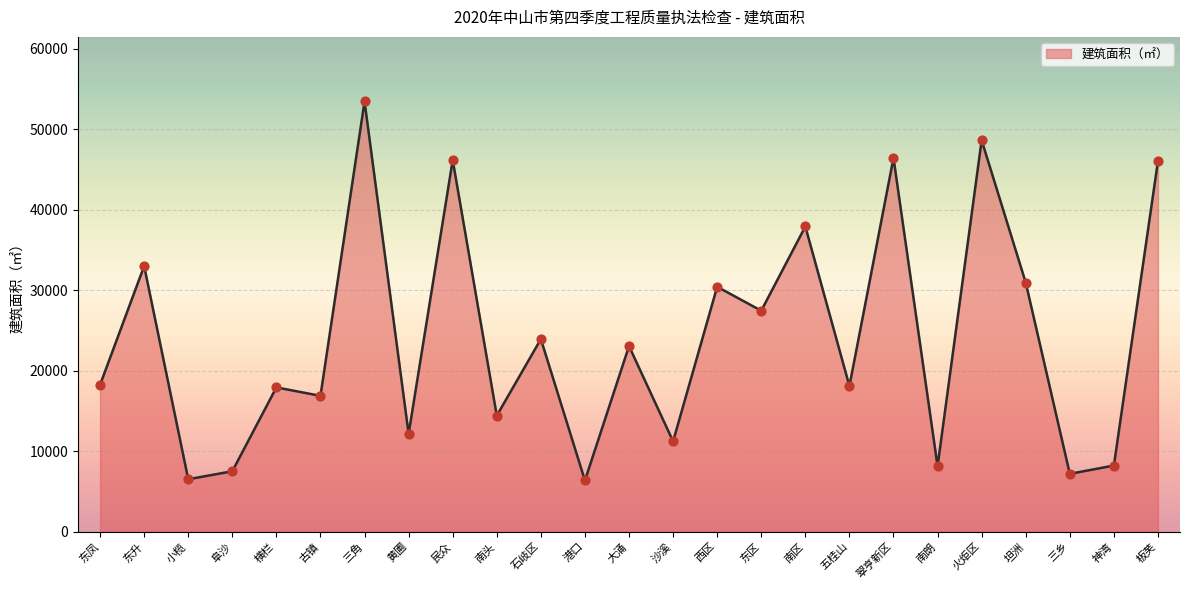

What is the change in value from 西区 to 东区?

-2977.5